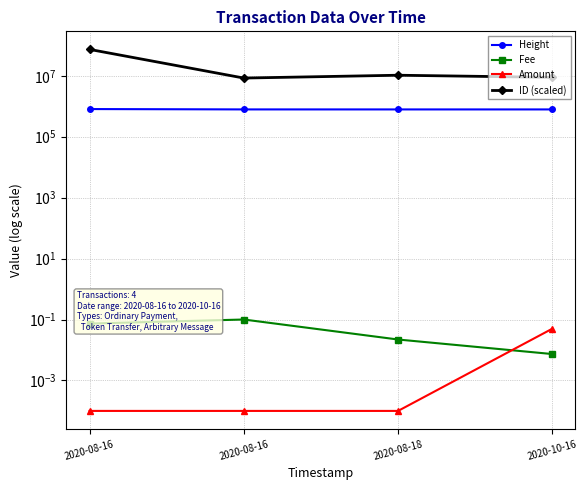

At 2020-08-16, list the series in order from largest to smallest.

ID (scaled), Height, Fee, Amount